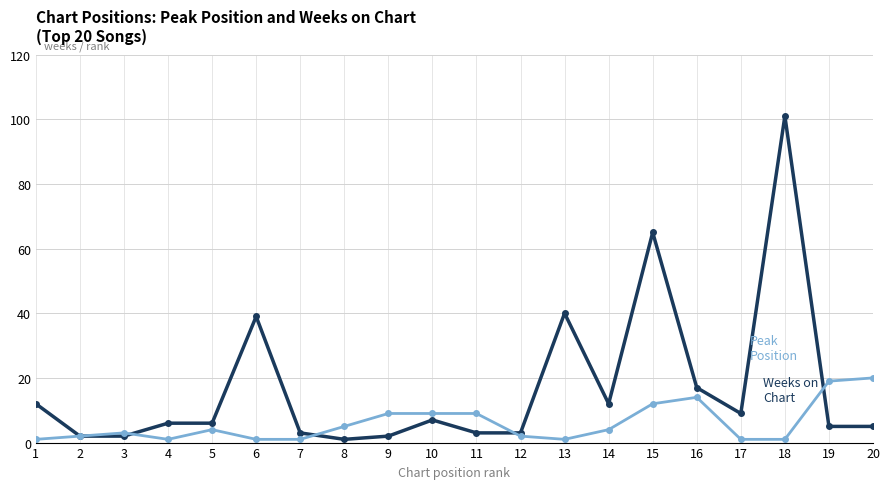

Reading left to right, extract all data points from this chart.

Weeks on Chart: 1=12	2=2	3=2	4=6	5=6	6=39	7=3	8=1	9=2	10=7	11=3	12=3	13=40	14=12	15=65	16=17	17=9	18=101	19=5	20=5
Peak Position: 1=1	2=2	3=3	4=1	5=4	6=1	7=1	8=5	9=9	10=9	11=9	12=2	13=1	14=4	15=12	16=14	17=1	18=1	19=19	20=20